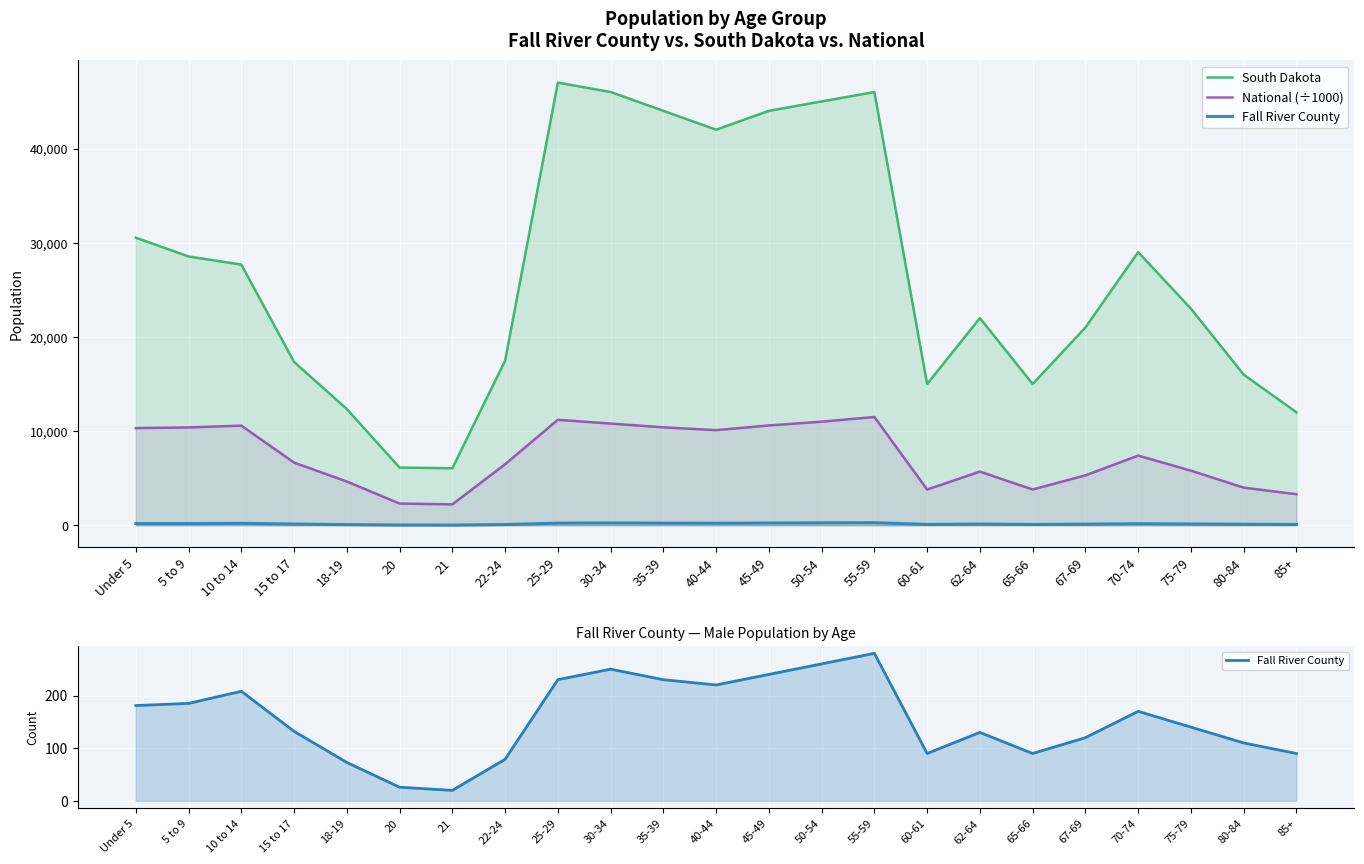

How many distinct data groups are displayed?

3